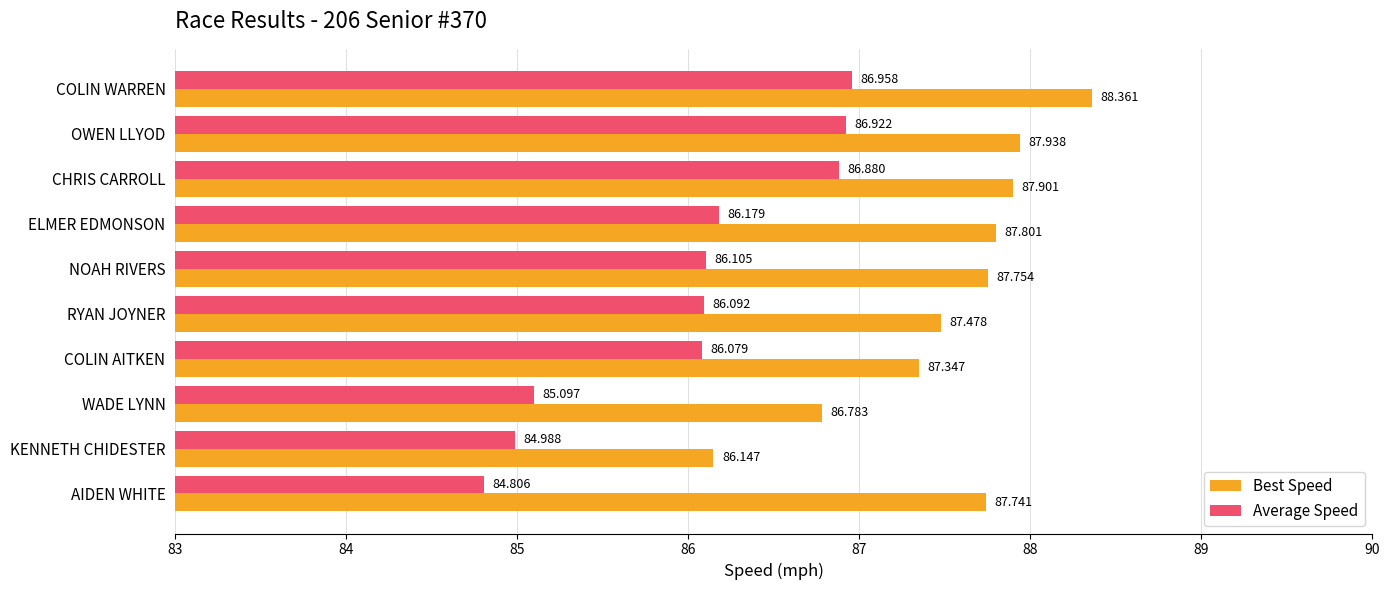

What are all the series names shown in the legend?

Best Speed, Average Speed